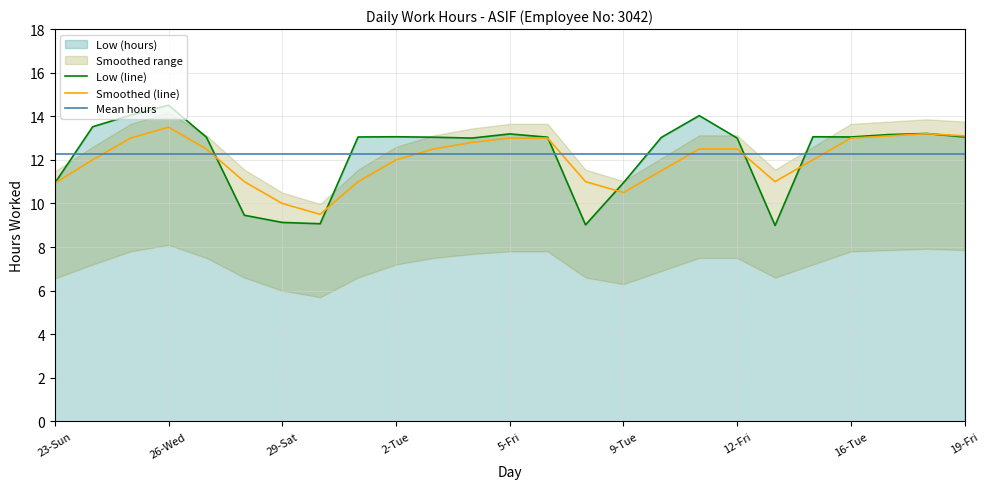

Read the Low (line) value at 16-Tue.

13.1